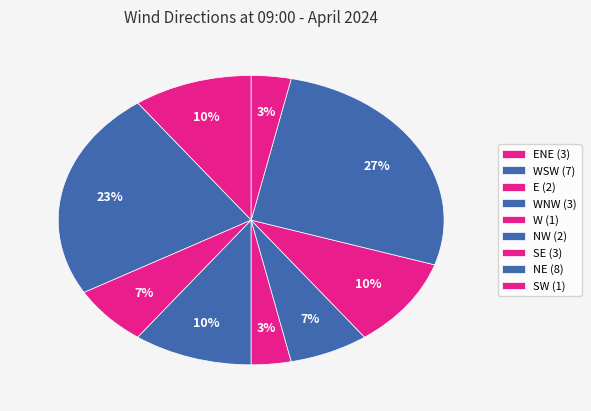

How many slices are in this pie chart?

9